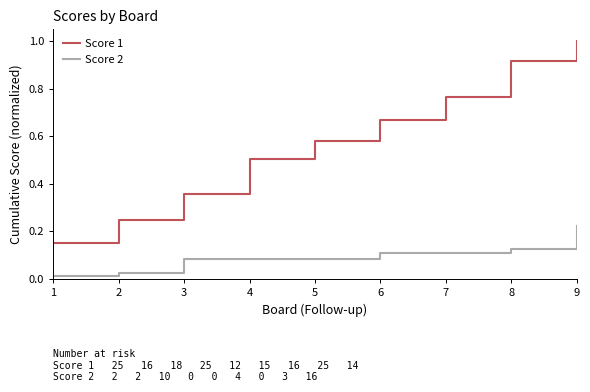

At how many categories does at least one series exceed 0?

9